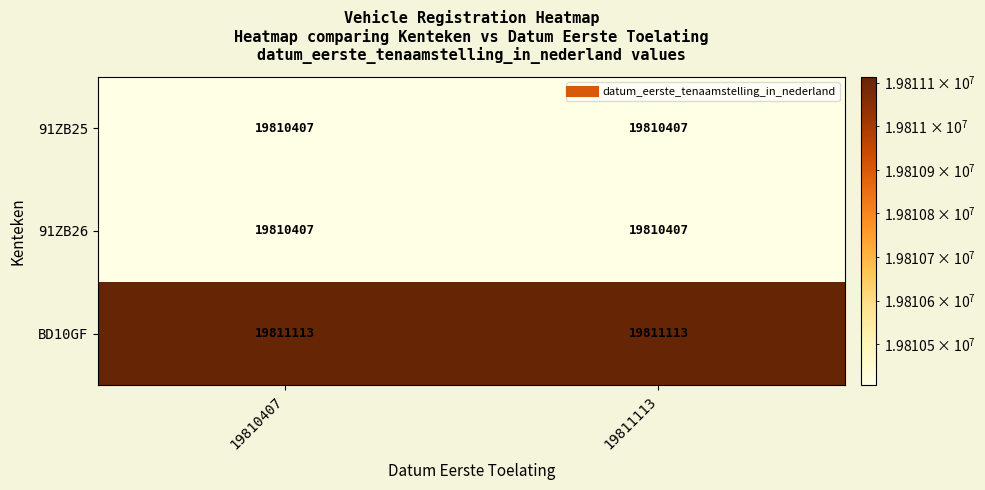

Which series has the largest total across all categories?

BD10GF